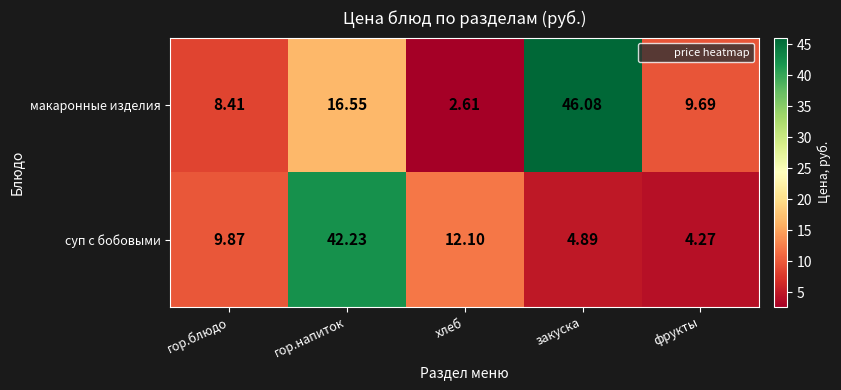

At which category is the sum across all series the highest?

гор.напиток